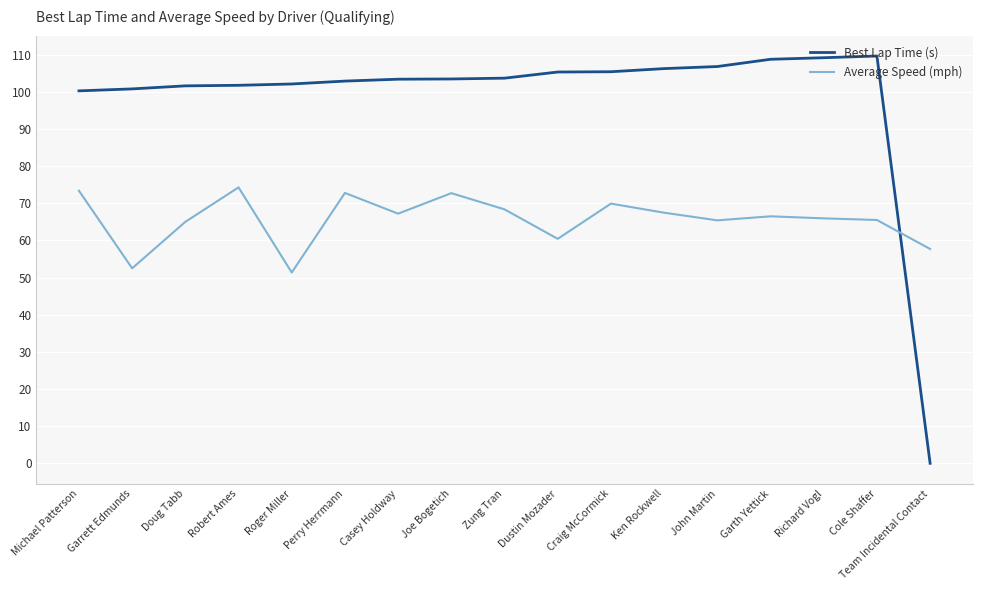

What position from the left is Doug Tabb?

3